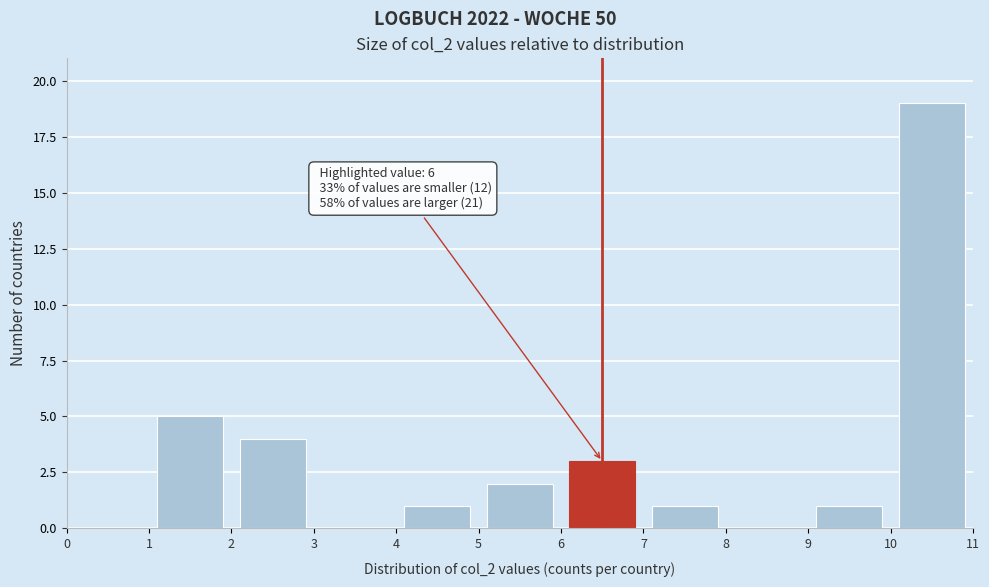

Which range on the x-axis has the tallest bar?

10 to 11